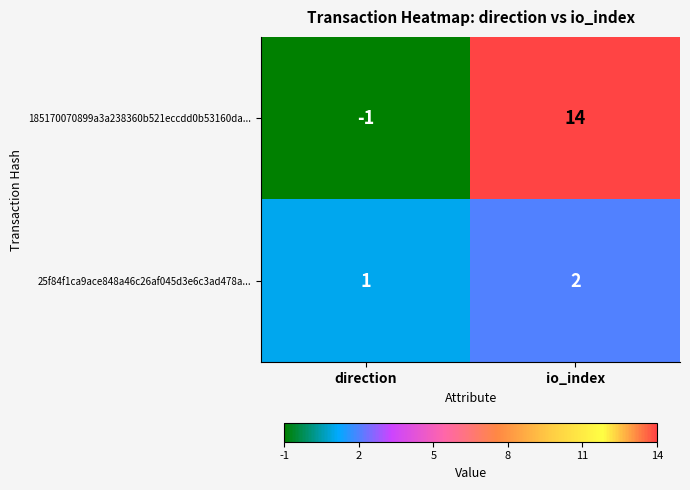

Which series has the largest total across all categories?

185170070899a3a238360b521eccdd0b53160da...